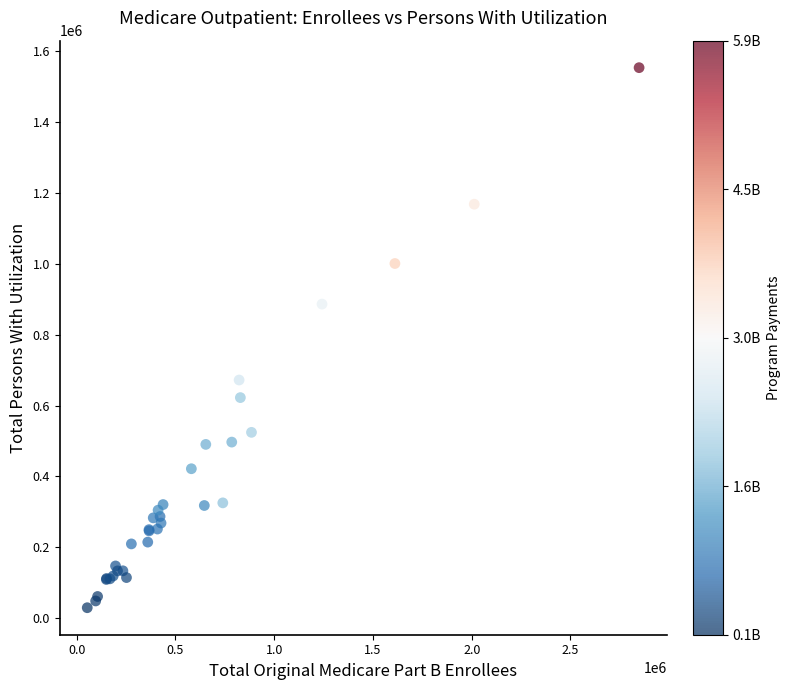

What Y value in the scatter plot is closest to 791326?

886120